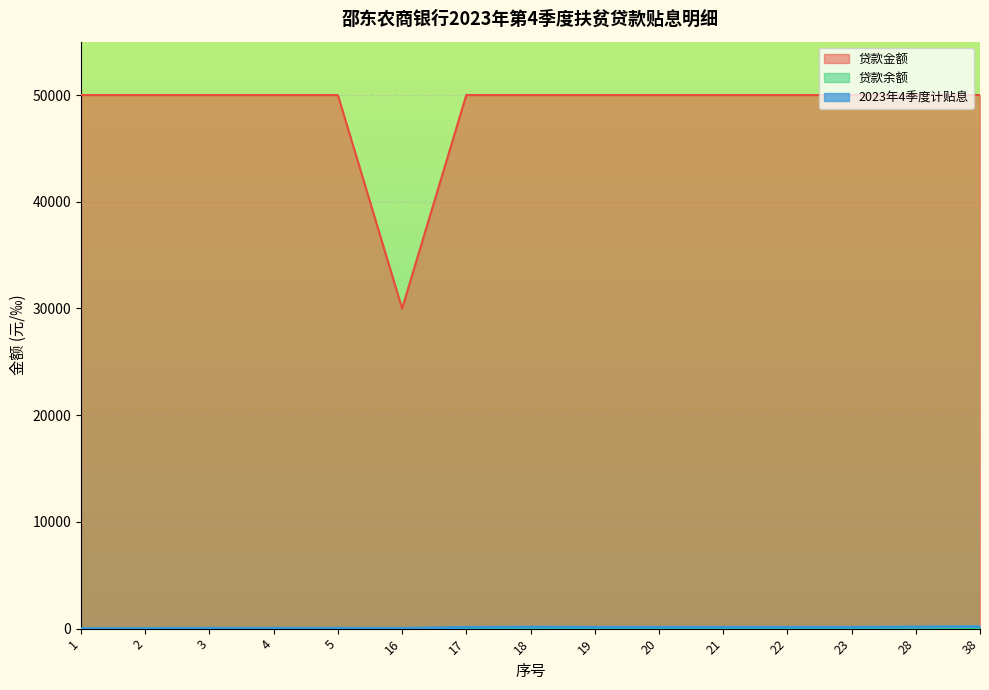

Which category has the lowest value across all series?

1